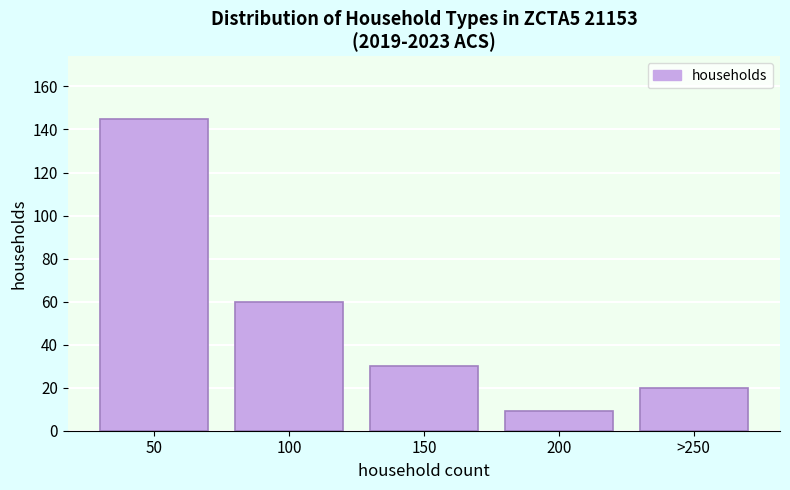

Reading right to left, list all the values displayed in this chart.

20	9	30	60	145